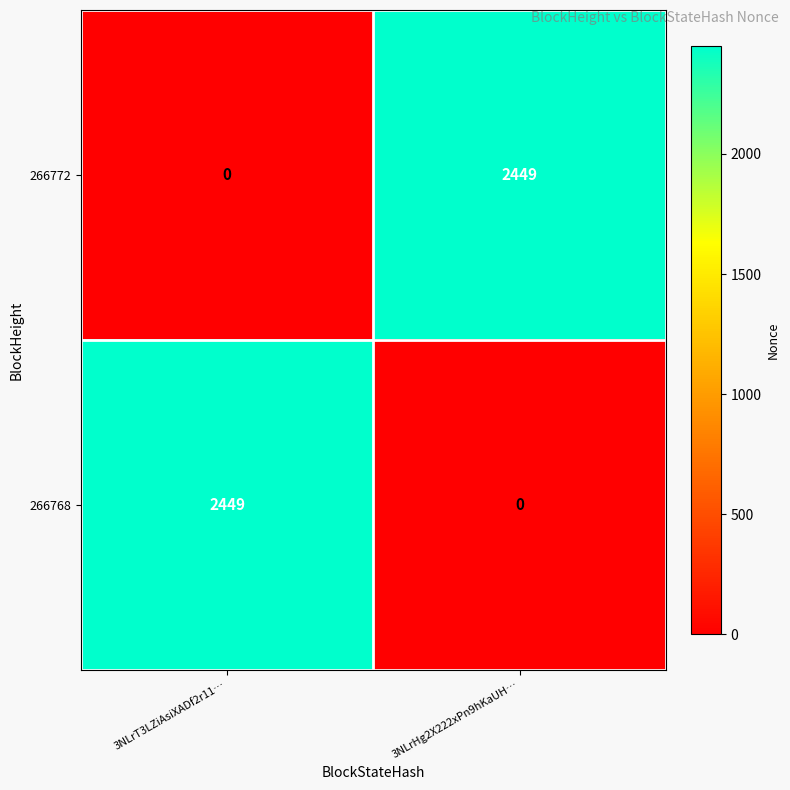

At 3NLrHg2X222xPn9hKaUH…, list the series in order from largest to smallest.

266772, 266768